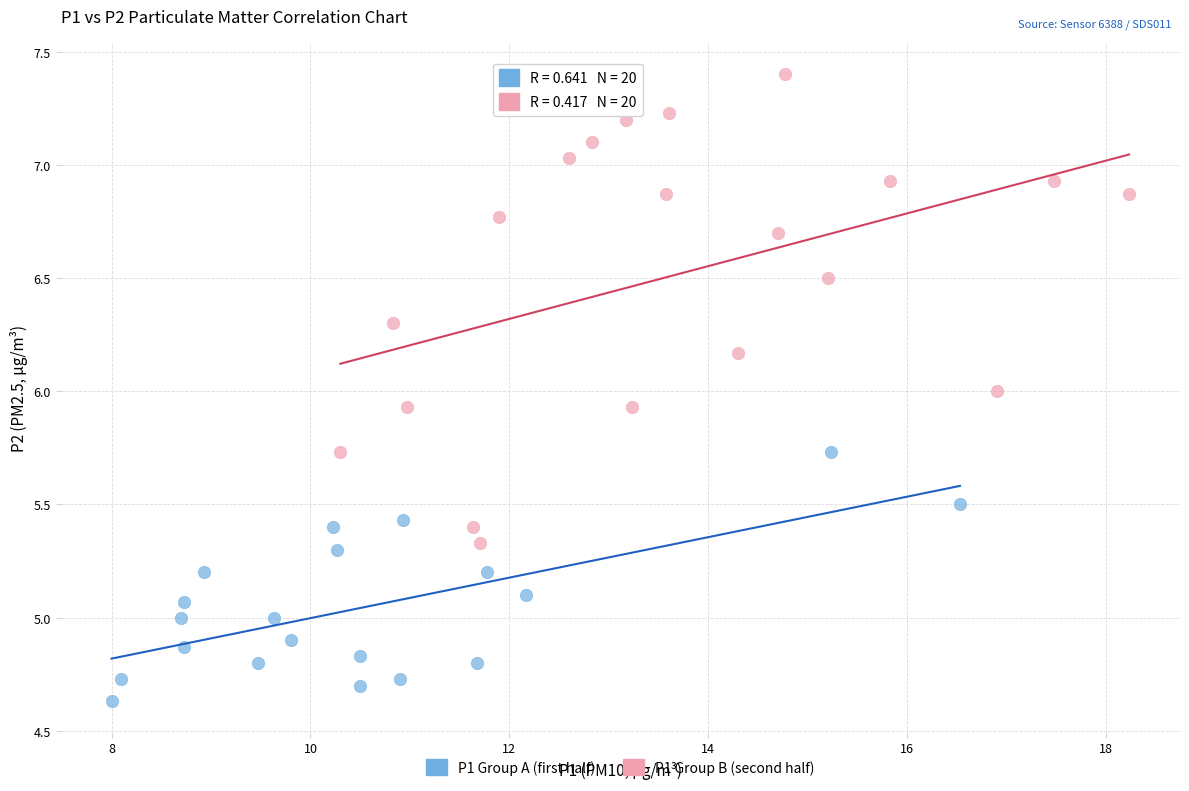

What are all the series names shown in the legend?

P1 Group A (first half), P1 Group B (second half)